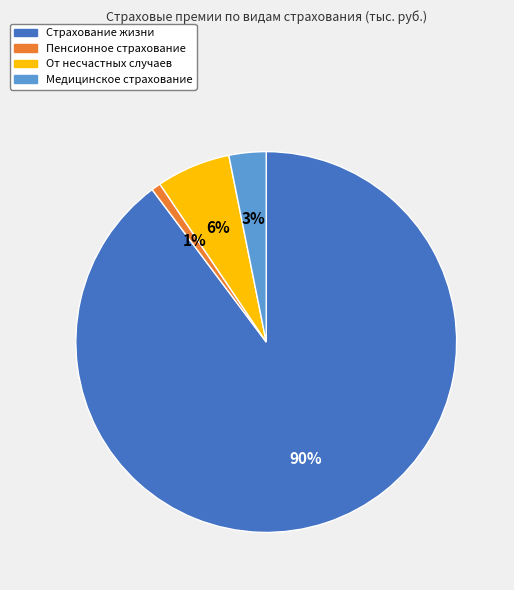

Is it true that Страхование жизни is 90% of the pie?

True